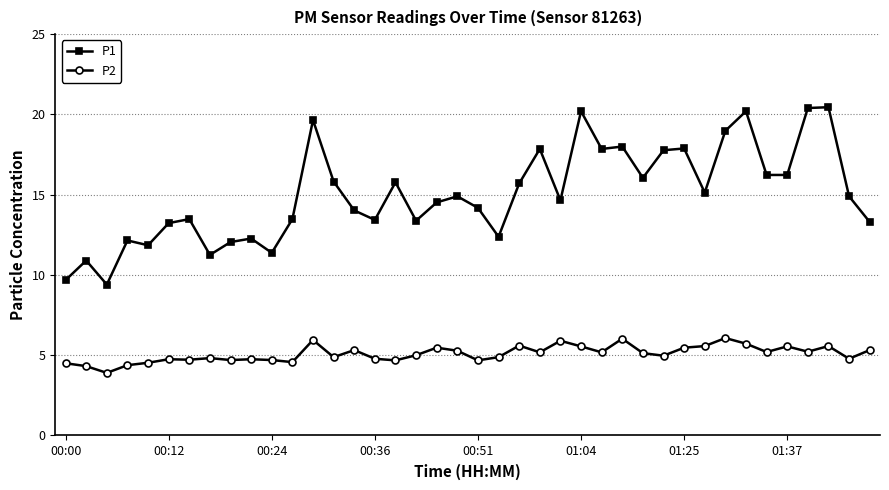

What is the smallest value displayed?

3.9